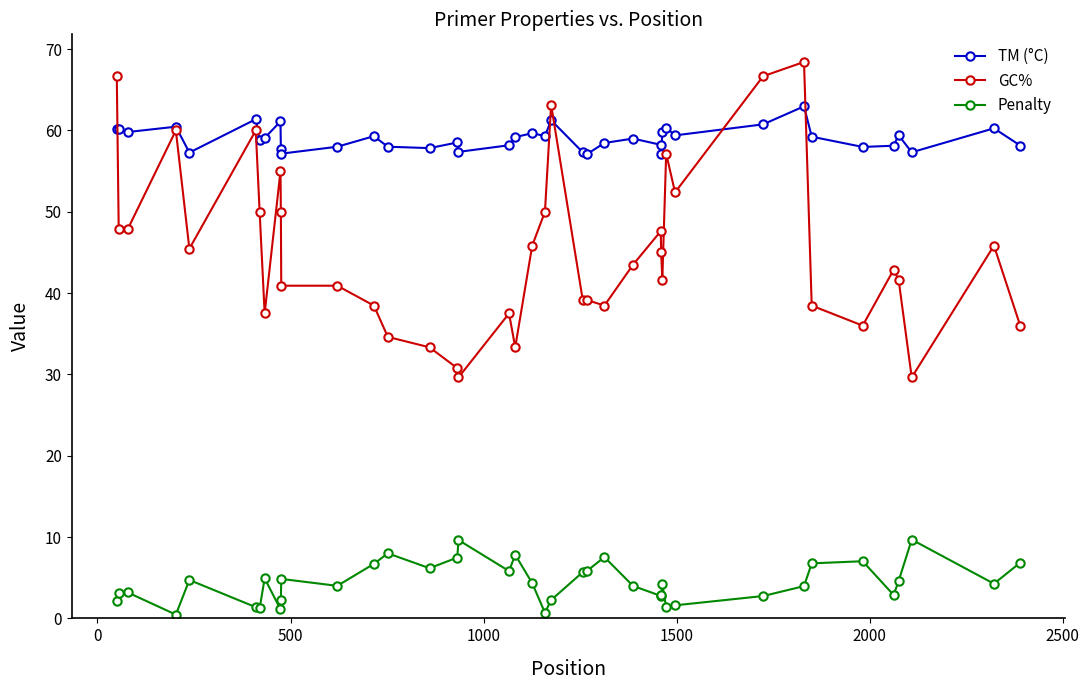

What is the minimum value for GC%?

29.6